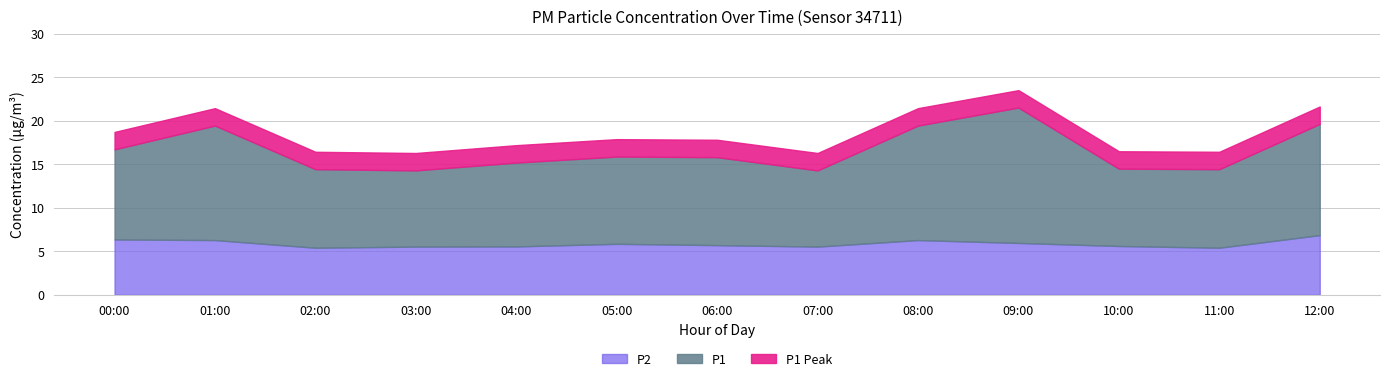

How many interior local peaks does the P2 series have?

2